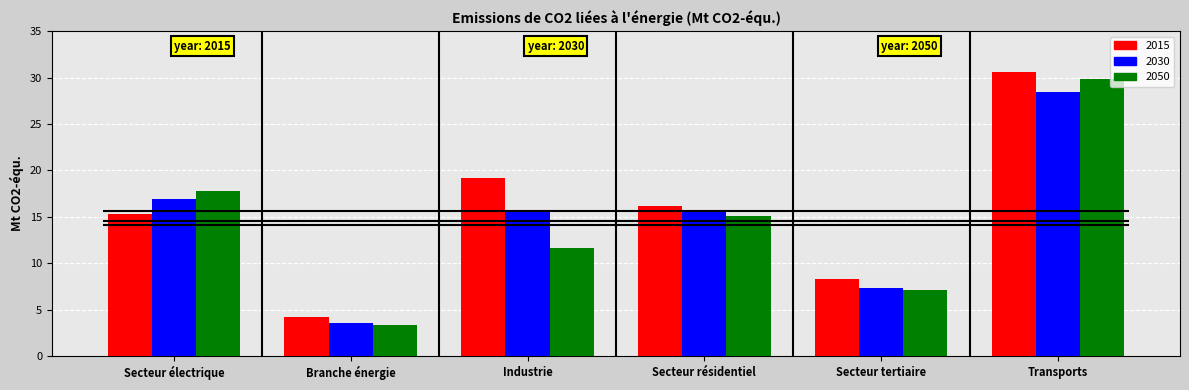

What is the difference between the second highest and second lowest values in the 2030 series?

9.6